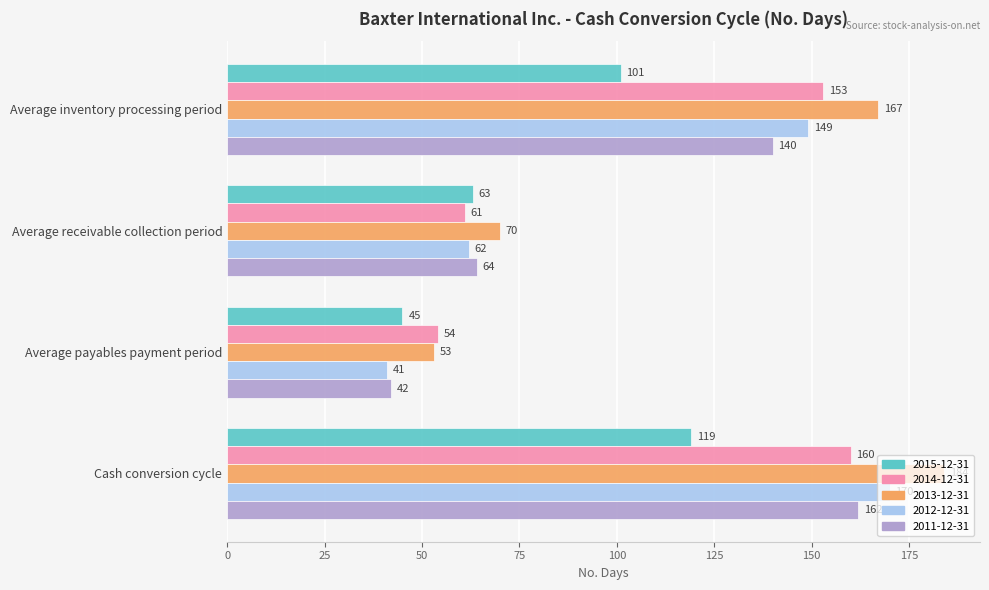

What is the greatest value displayed?

184